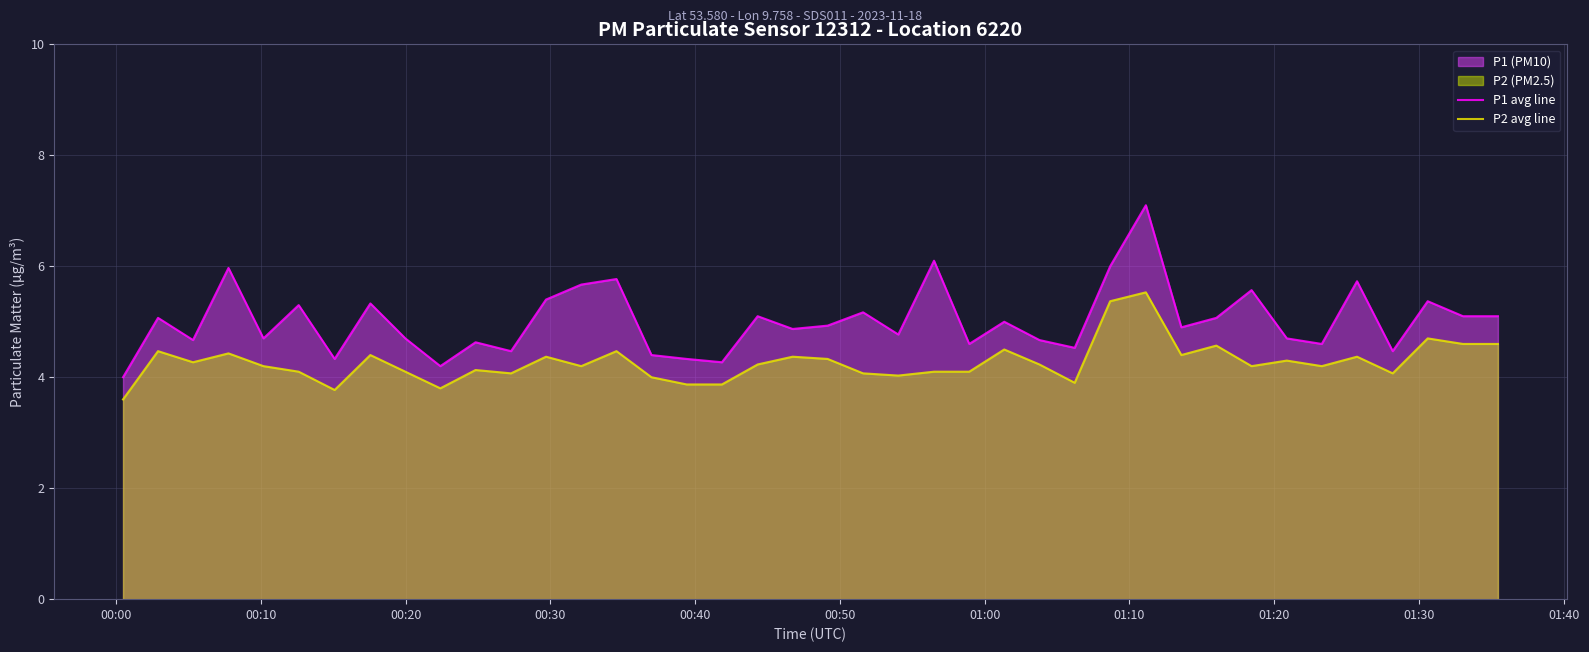

Which series has the largest total across all categories?

P1 avg line